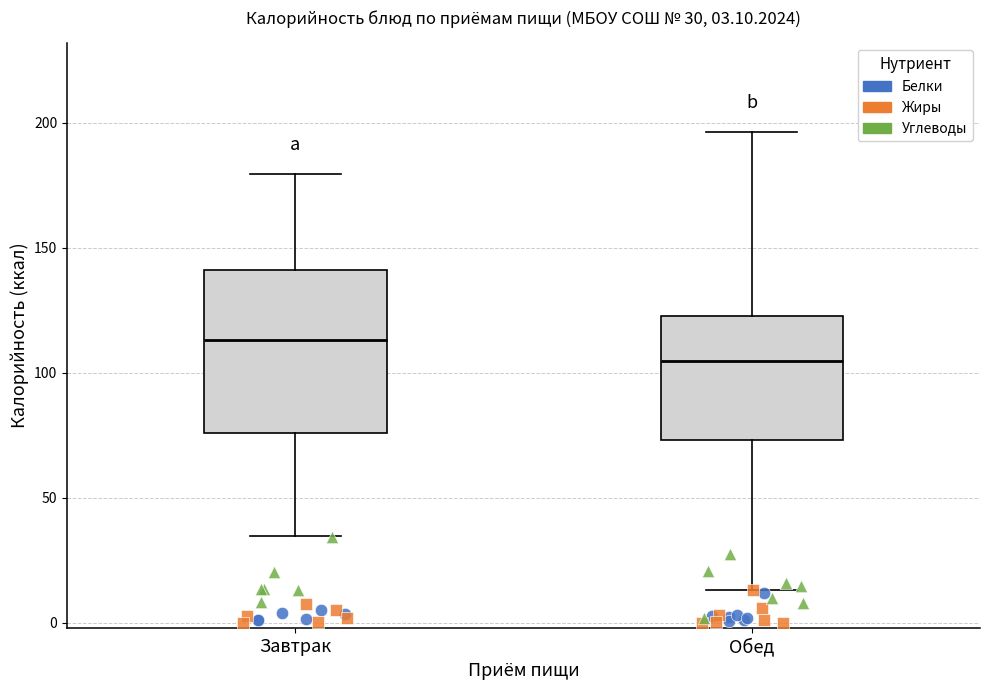

Which box's median line is the highest?

Завтрак